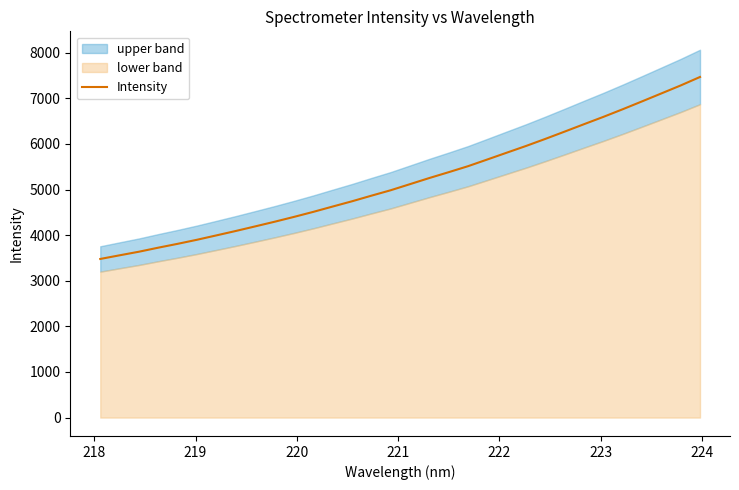

What is the lowest value of the Intensity series?

3477.9